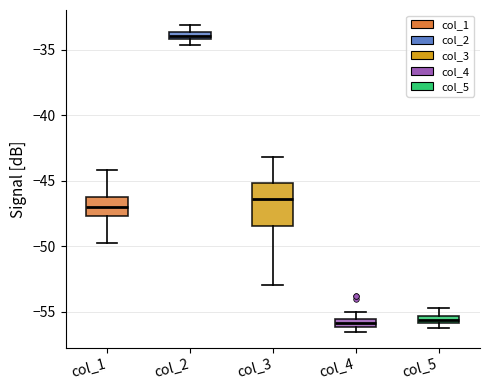

Which box is the tallest, from its lower edge to its upper edge?

col_3